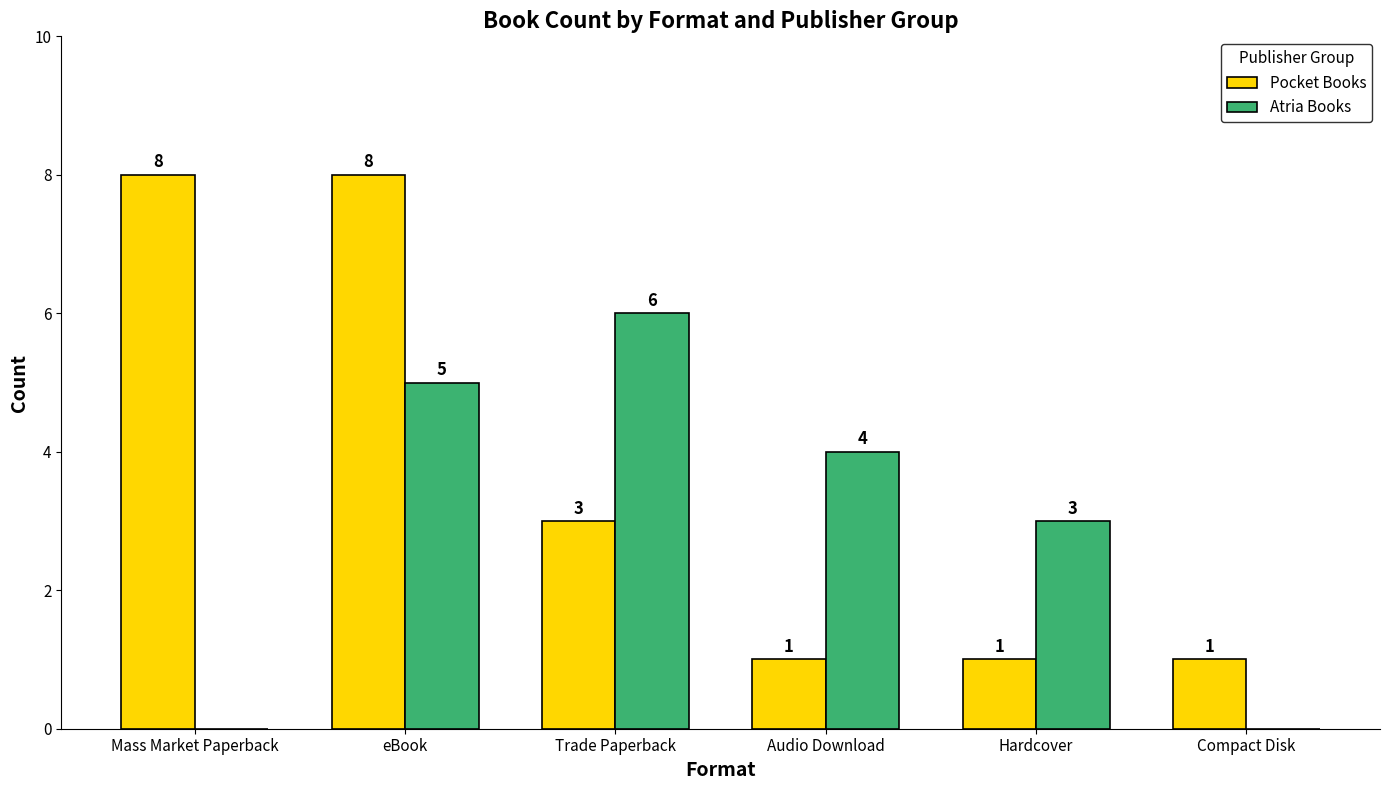

Count the number of categories in the chart.

6